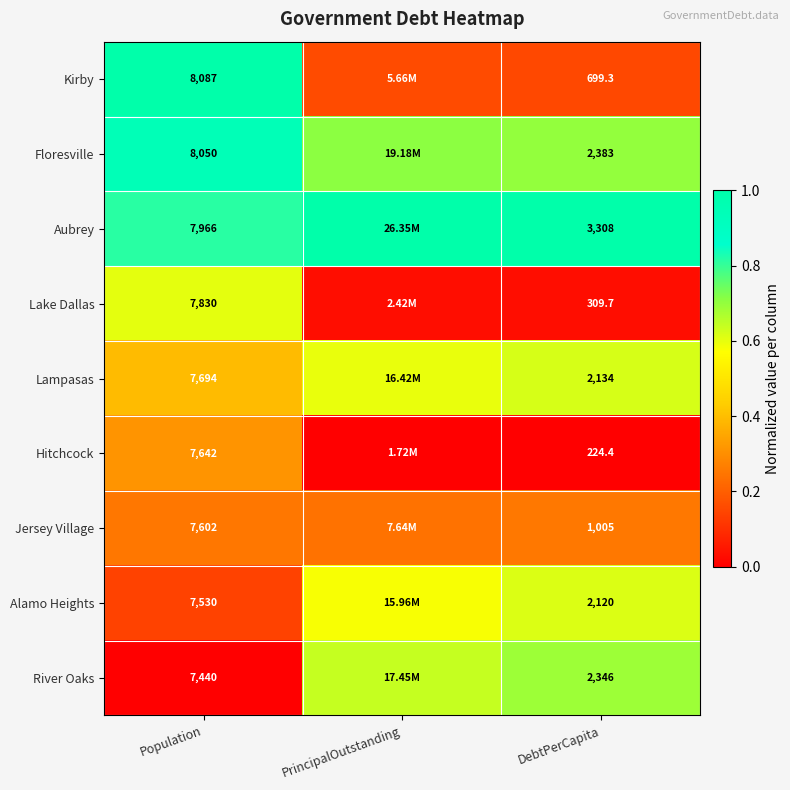

At how many categories does at least one series exceed 0?

3